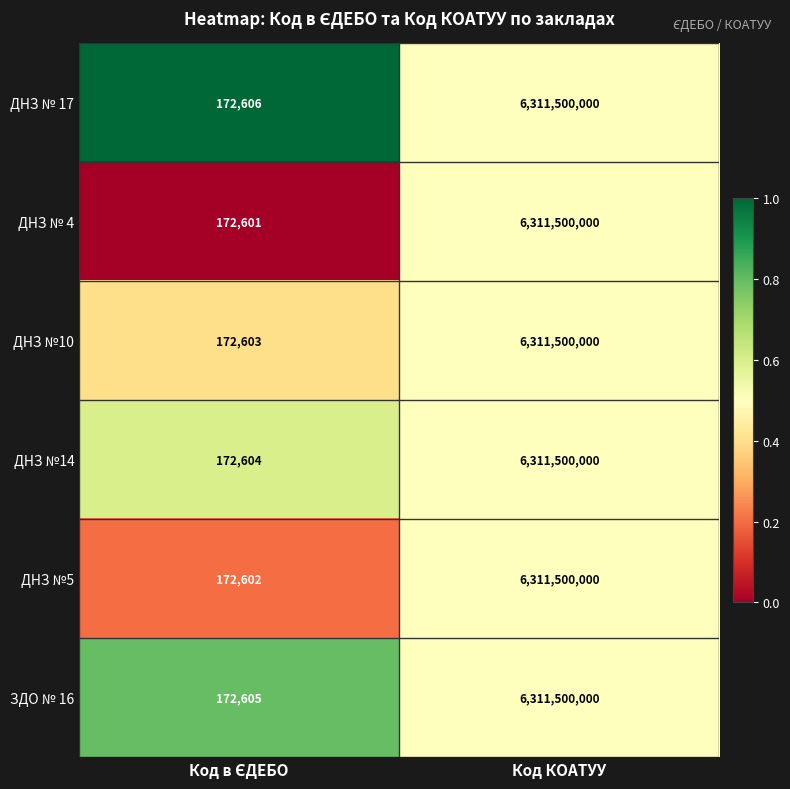

Read the ДНЗ № 17 value at Код КОАТУУ.

6311500000